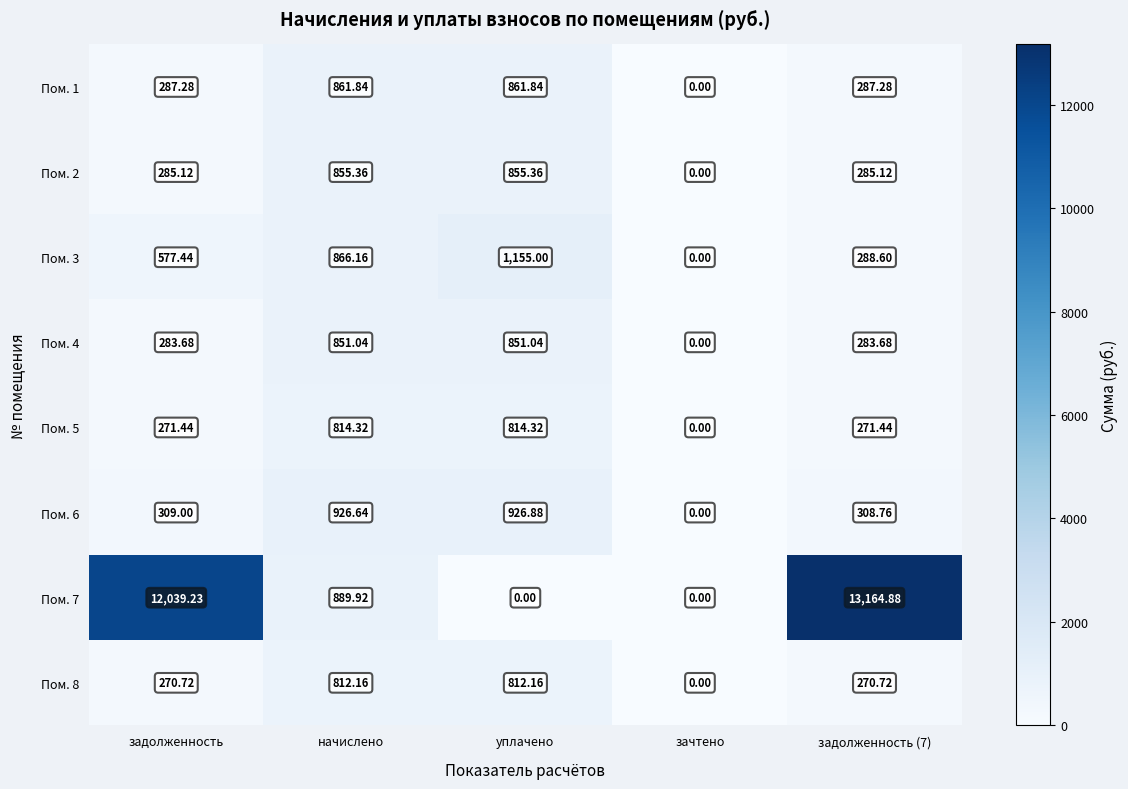

At which label is Пом. 6 closest to 463?

задолженность